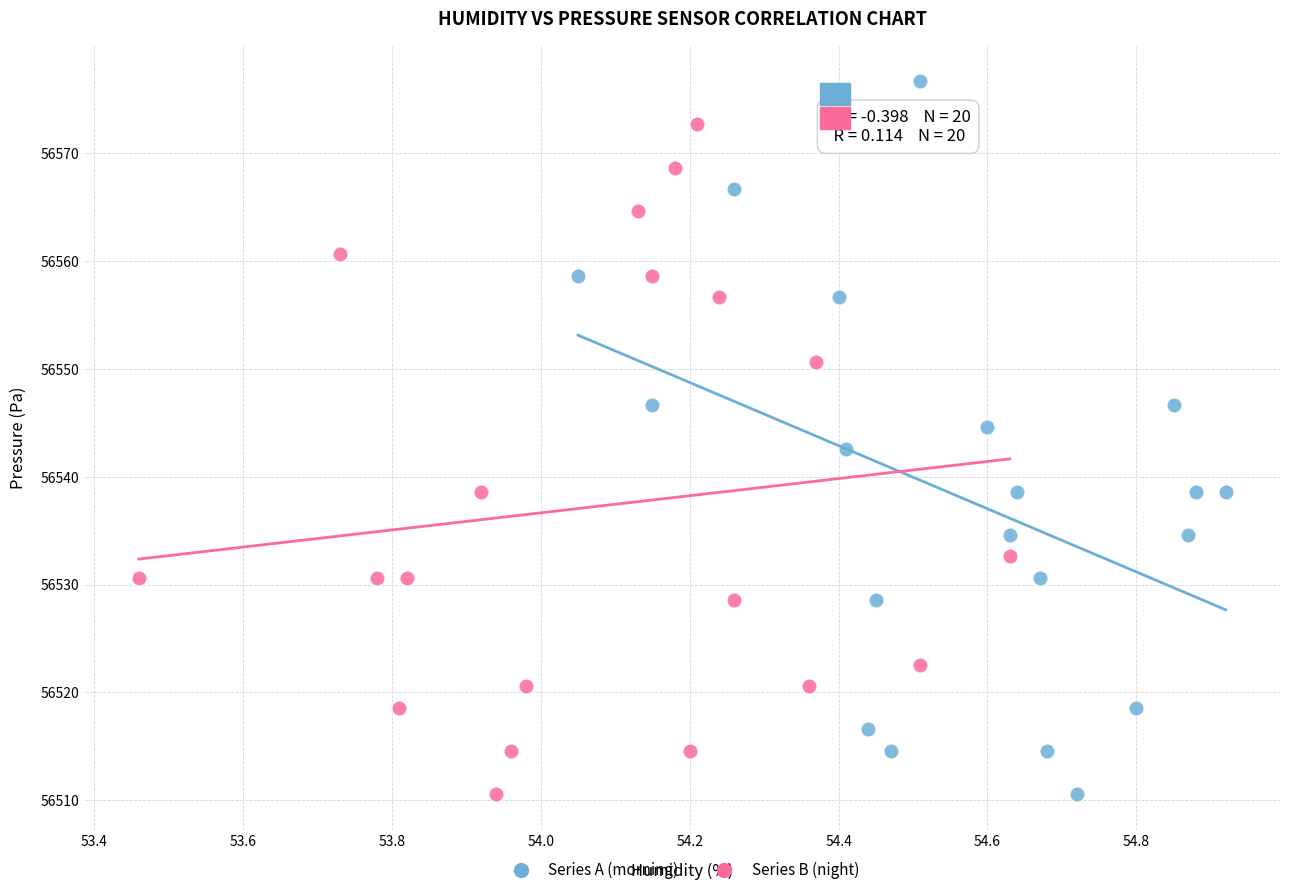

What are all the series names shown in the legend?

Series A (morning), Series B (night)